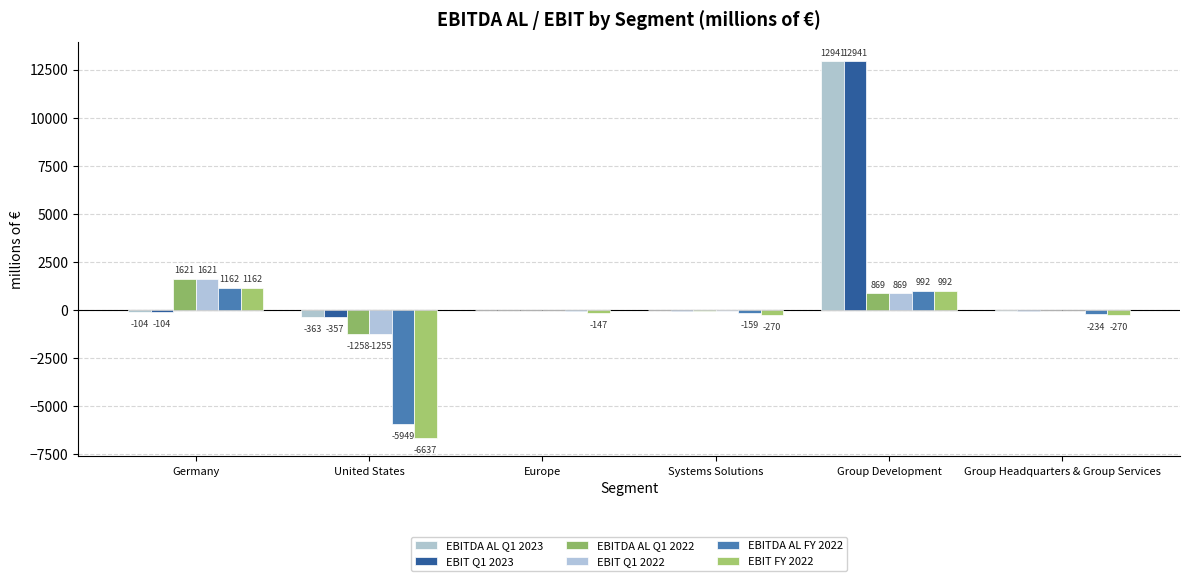

What is the label of the 5th bar from the right?

United States